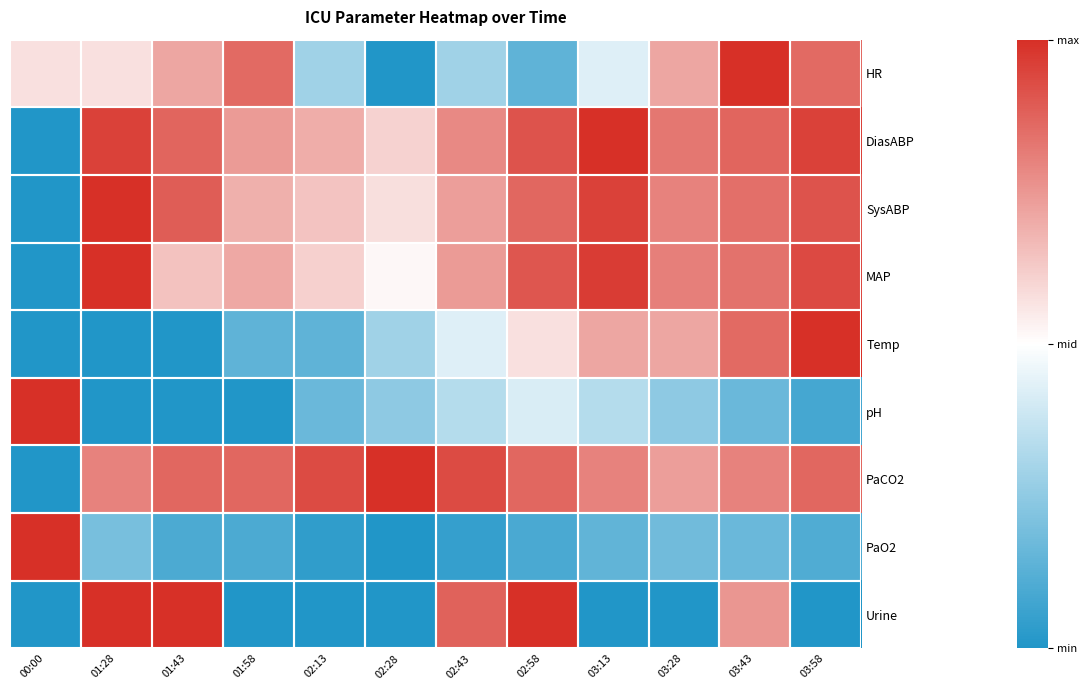

Reading left to right, what are all the values shown in this chart?

HR: 00:00=0.6	01:28=0.6	01:43=0.7	01:58=0.9	02:13=0.3	02:28=0.0	02:43=0.3	02:58=0.1	03:13=0.4	03:28=0.7	03:43=1.0	03:58=0.9
DiasABP: 00:00=0.0	01:28=1.0	01:43=0.9	01:58=0.7	02:13=0.7	02:28=0.6	02:43=0.8	02:58=0.9	03:13=1.0	03:28=0.8	03:43=0.9	03:58=1.0
SysABP: 00:00=0.0	01:28=1.0	01:43=0.9	01:58=0.7	02:13=0.6	02:28=0.6	02:43=0.7	02:58=0.9	03:13=1.0	03:28=0.8	03:43=0.8	03:58=0.9
MAP: 00:00=0.0	01:28=1.0	01:43=0.6	01:58=0.7	02:13=0.6	02:28=0.5	02:43=0.7	02:58=0.9	03:13=1.0	03:28=0.8	03:43=0.8	03:58=0.9
Temp: 00:00=0.0	01:28=0.0	01:43=0.0	01:58=0.1	02:13=0.1	02:28=0.3	02:43=0.4	02:58=0.6	03:13=0.7	03:28=0.7	03:43=0.9	03:58=1.0
pH: 00:00=1.0	01:28=0.0	01:43=0.0	01:58=0.0	02:13=0.2	02:28=0.2	02:43=0.3	02:58=0.4	03:13=0.3	03:28=0.2	03:43=0.2	03:58=0.1
PaCO2: 00:00=0.0	01:28=0.8	01:43=0.9	01:58=0.9	02:13=0.9	02:28=1.0	02:43=0.9	02:58=0.9	03:13=0.8	03:28=0.7	03:43=0.8	03:58=0.9
PaO2: 00:00=1.0	01:28=0.2	01:43=0.1	01:58=0.1	02:13=0.0	02:28=0.0	02:43=0.1	02:58=0.1	03:13=0.1	03:28=0.2	03:43=0.2	03:58=0.1
Urine: 00:00=0.0	01:28=1.0	01:43=1.0	01:58=0.0	02:13=0.0	02:28=0.0	02:43=0.9	02:58=1.0	03:13=0.0	03:28=0.0	03:43=0.8	03:58=0.0